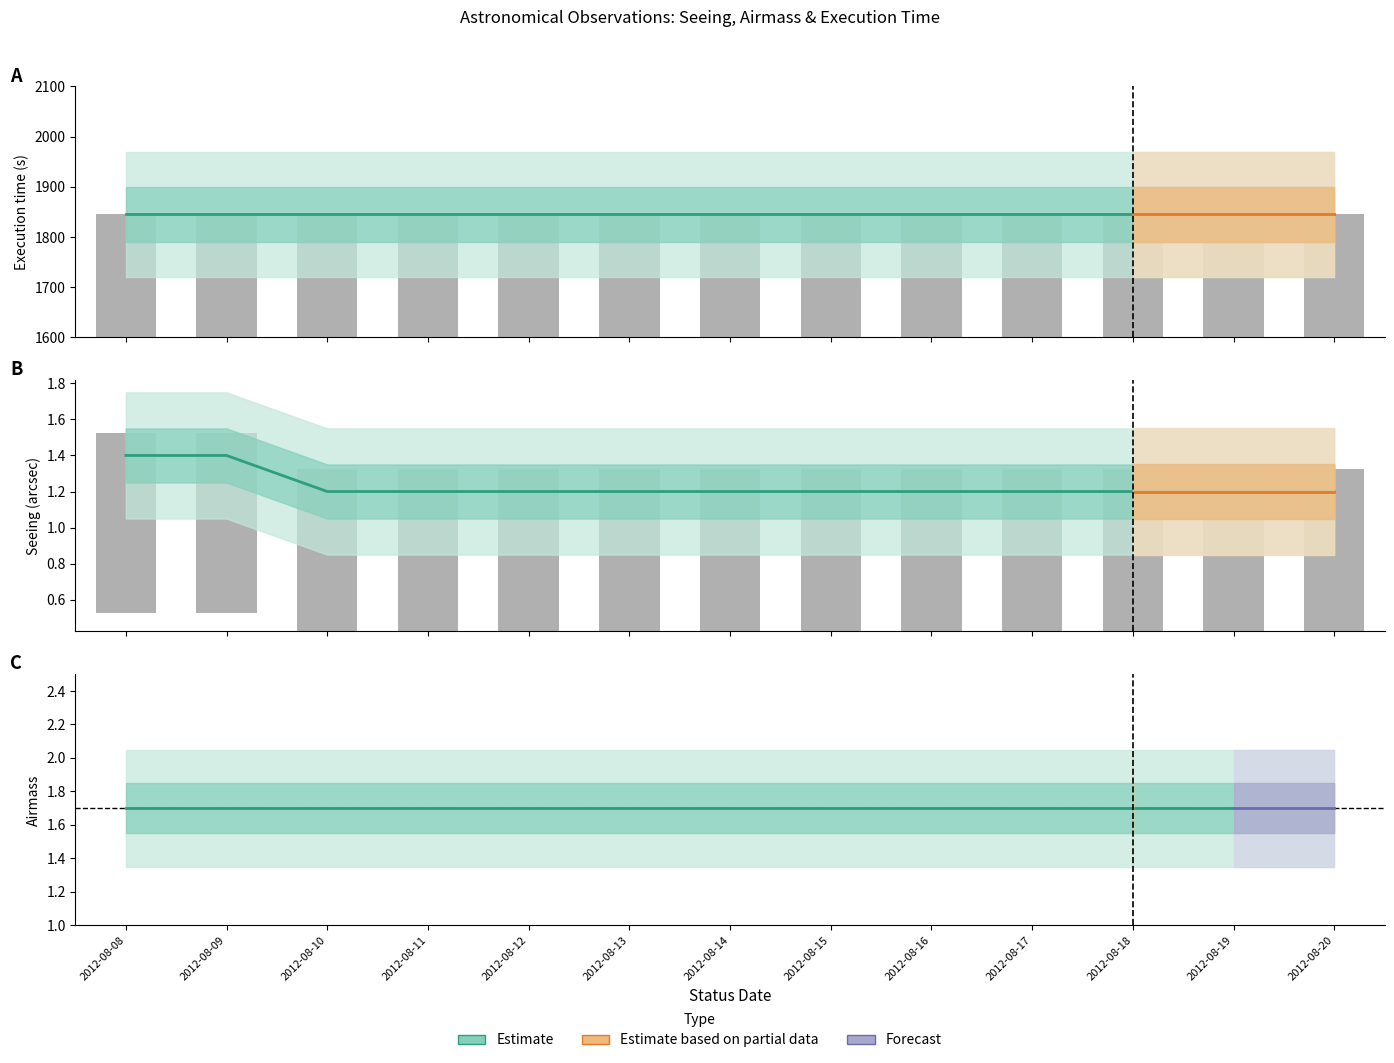

Count the number of data series in this chart.

3